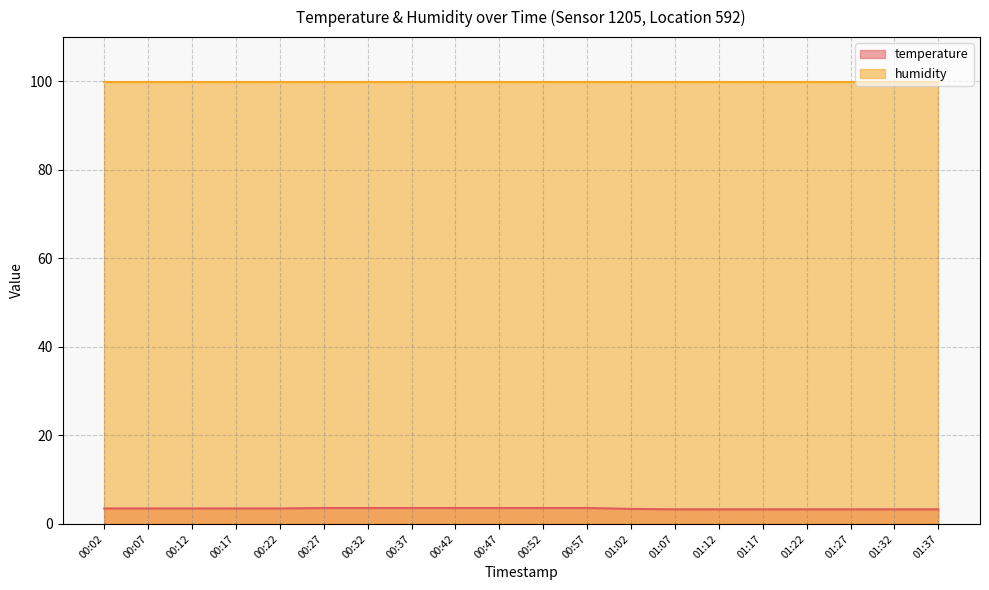

Count the values in the range 3 to 4.

20